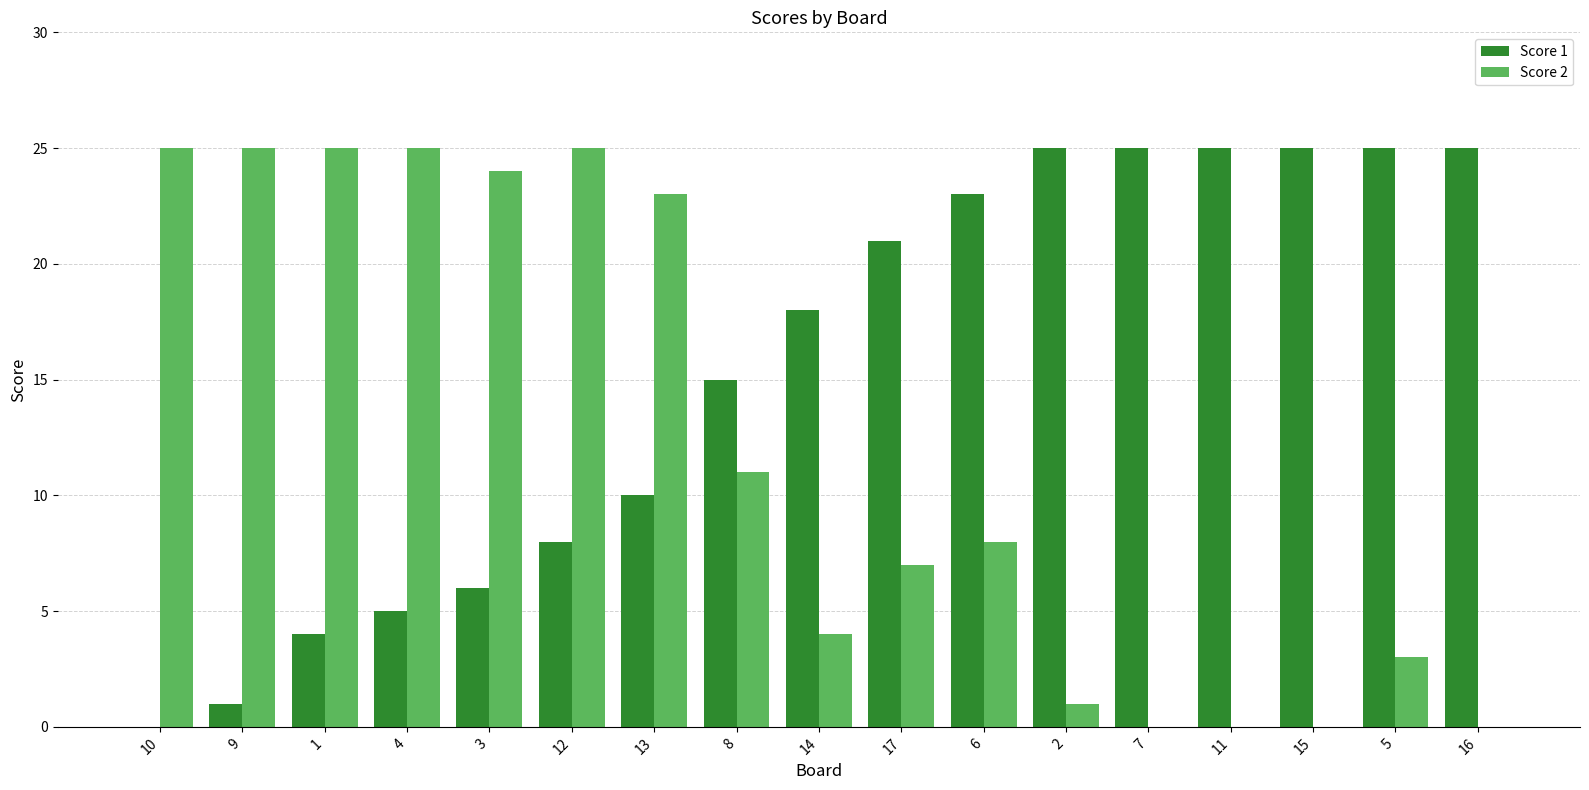

What is the maximum value for Score 2?

25